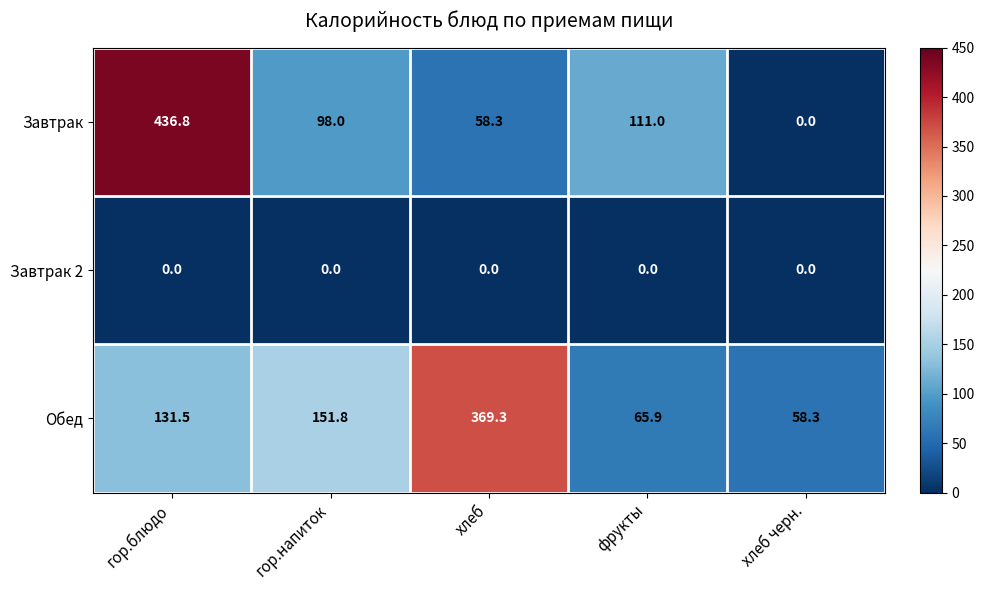

At how many categories does at least one series exceed 203?

2